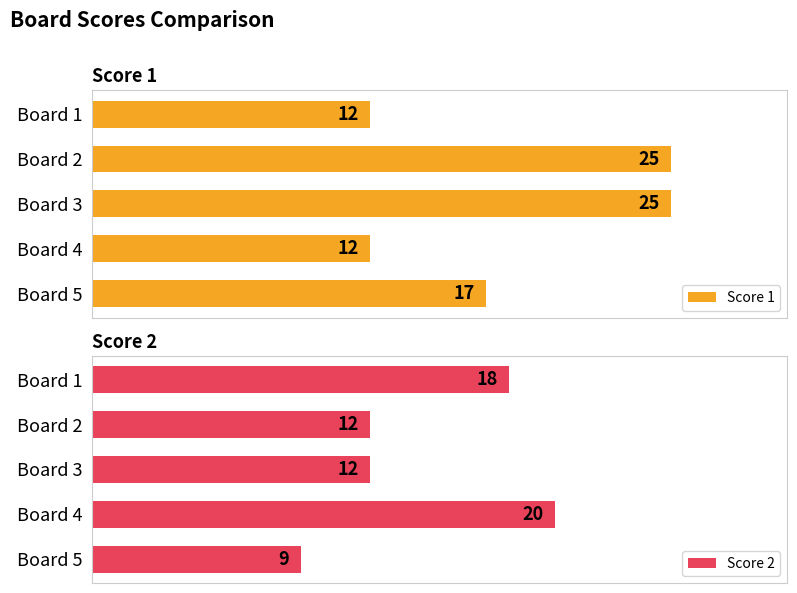

What is the sum of the Score 1 values at Board 5 and Board 1?

29